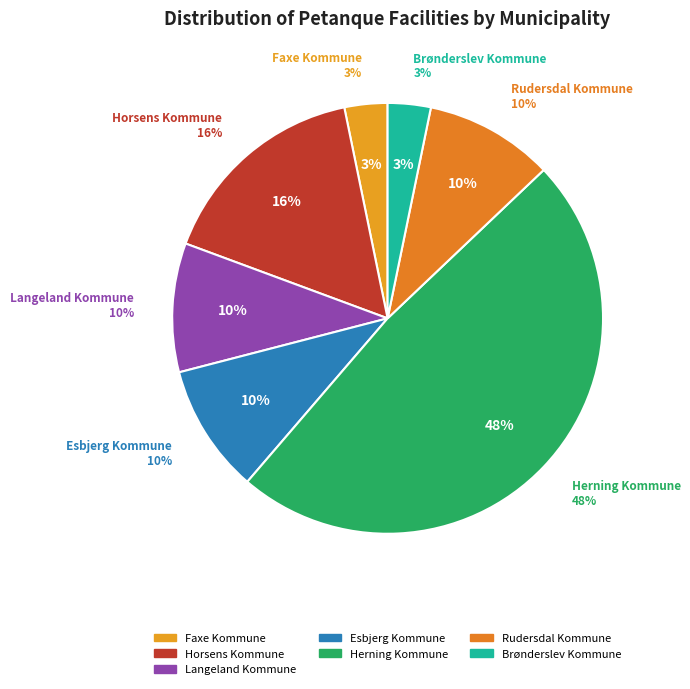

Is there a majority slice in this chart?

No